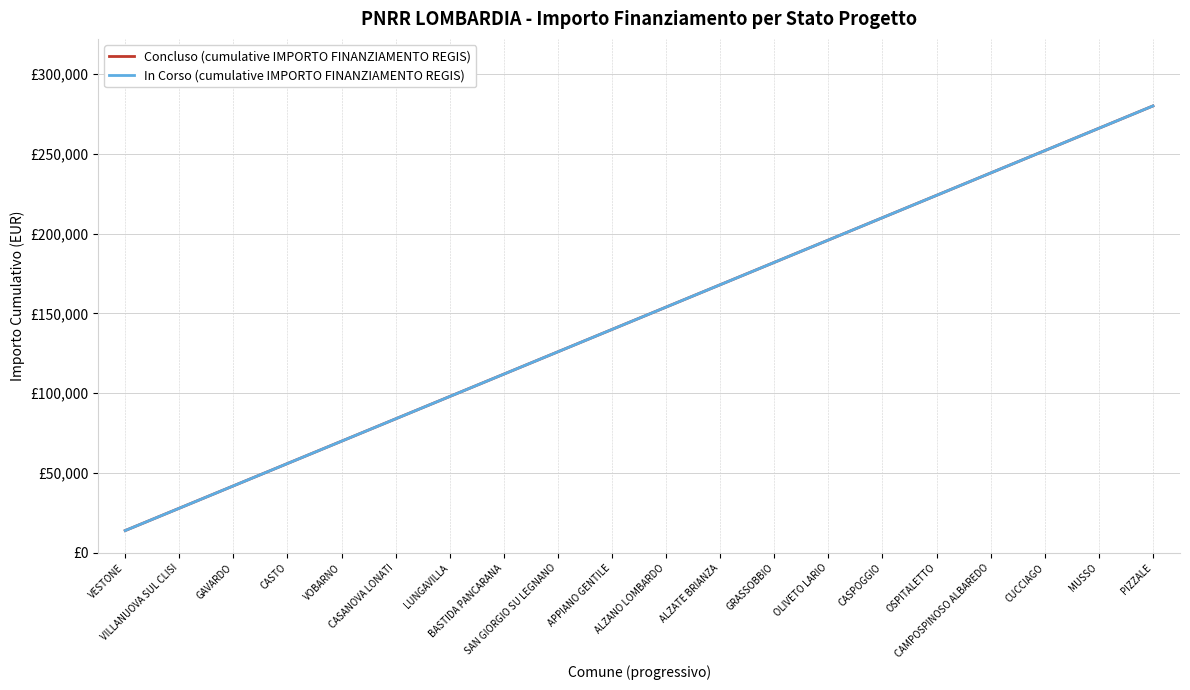

List the labels in order of In Corso (cumulative IMPORTO FINANZIAMENTO REGIS) value, smallest first.

VESTONE, VILLANUOVA SUL CLISI, GAVARDO, CASTO, VOBARNO, CASANOVA LONATI, LUNGAVILLA, BASTIDA PANCARANA, SAN GIORGIO SU LEGNANO, APPIANO GENTILE, ALZANO LOMBARDO, ALZATE BRIANZA, GRASSOBBIO, OLIVETO LARIO, CASPOGGIO, OSPITALETTO, CAMPOSPINOSO ALBAREDO, CUCCIAGO, MUSSO, PIZZALE